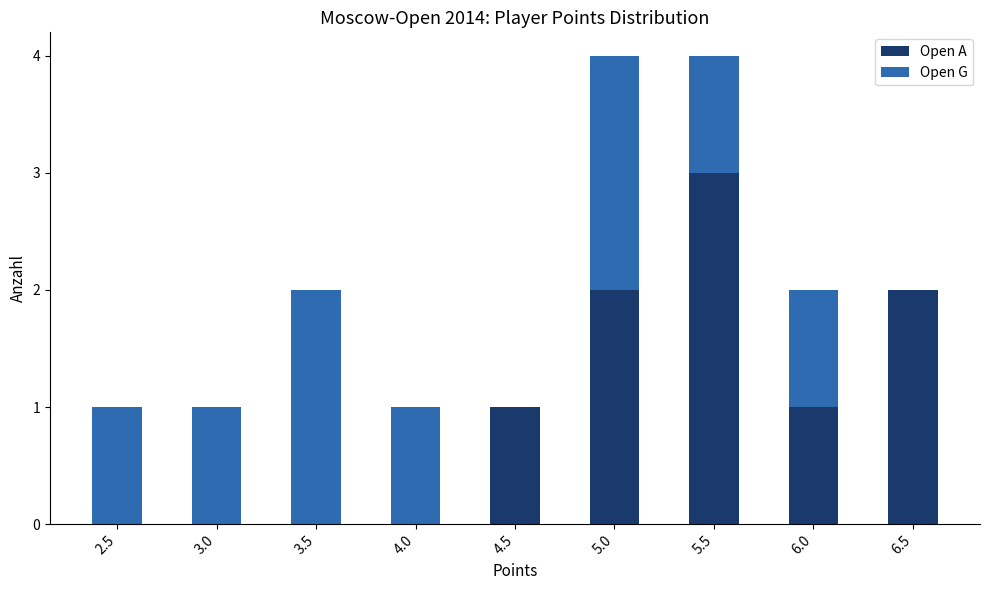

Reading left to right, what are the values for Open A?

2.5=0	3.0=0	3.5=0	4.0=0	4.5=1	5.0=2	5.5=3	6.0=1	6.5=2